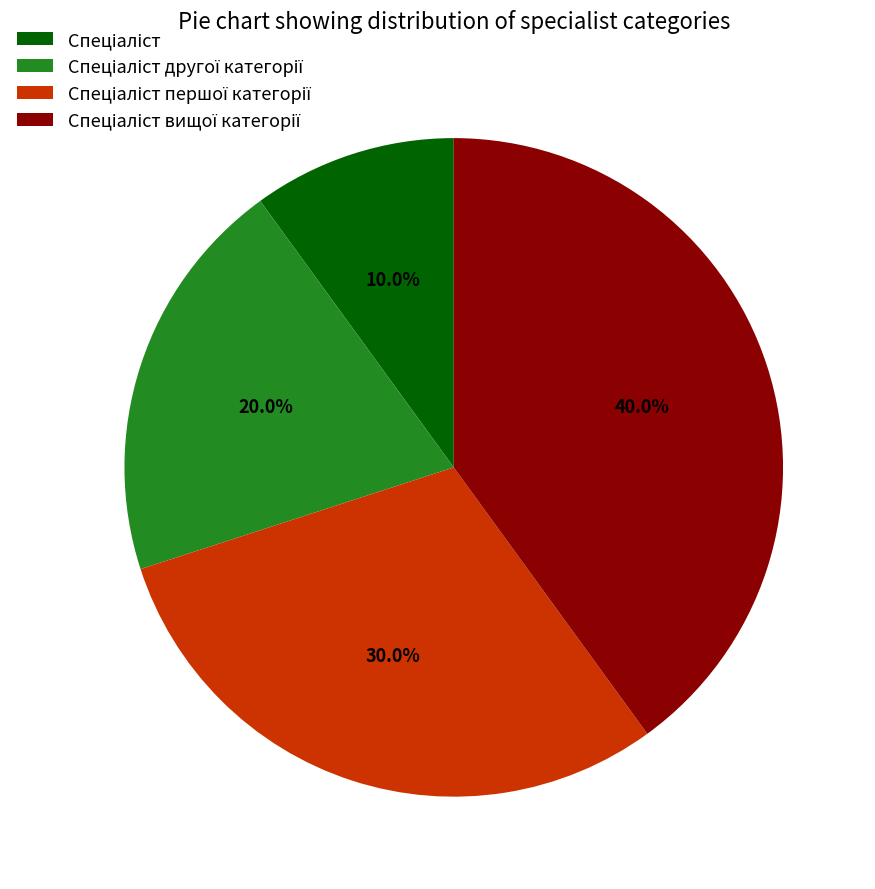

Does any single category account for the majority?

No